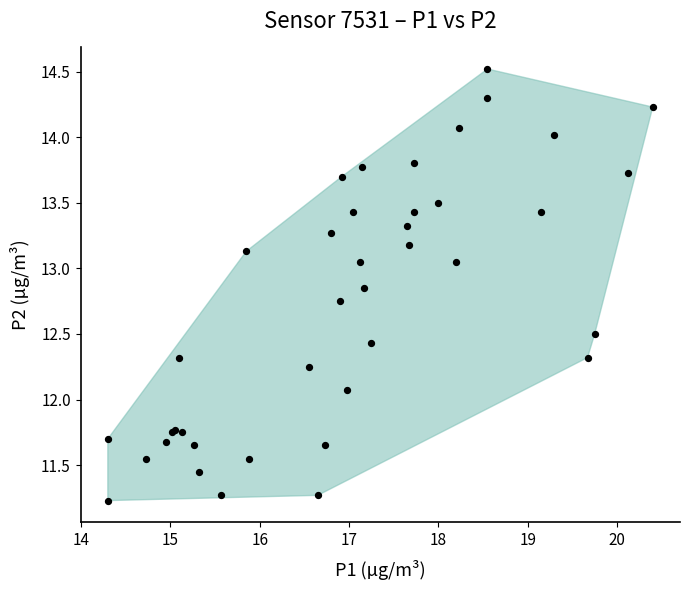

What Y value in the scatter plot is closest to 12?

12.1